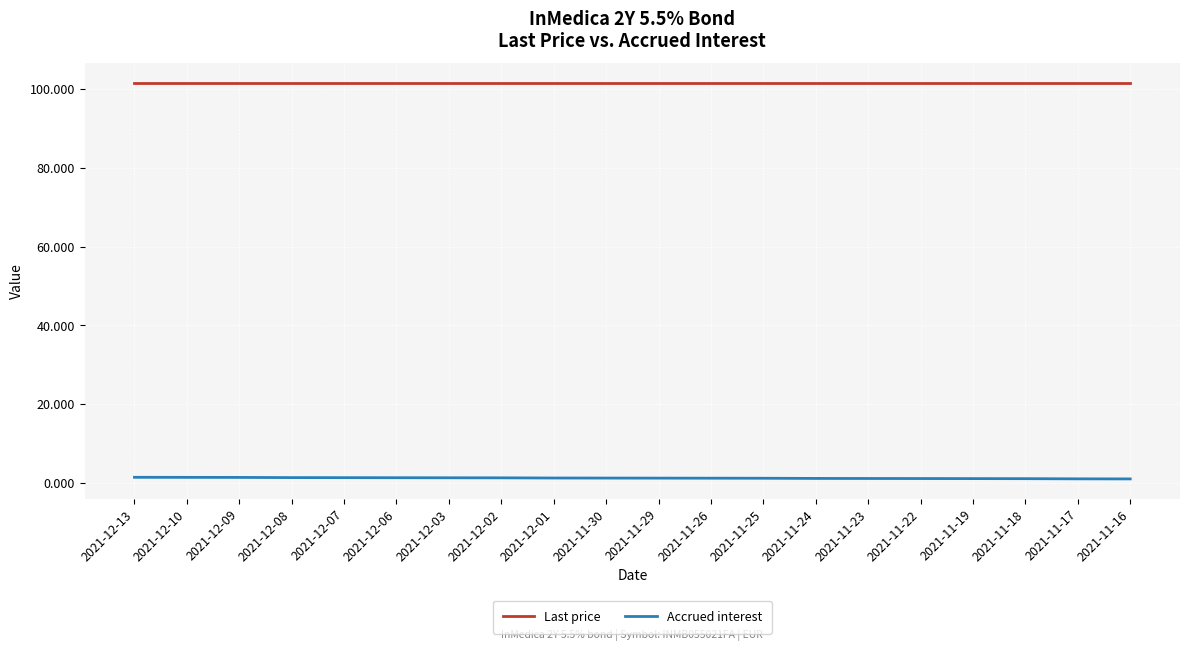

True or false: Accrued interest has a value of 1.1 at 2021-11-24.

True